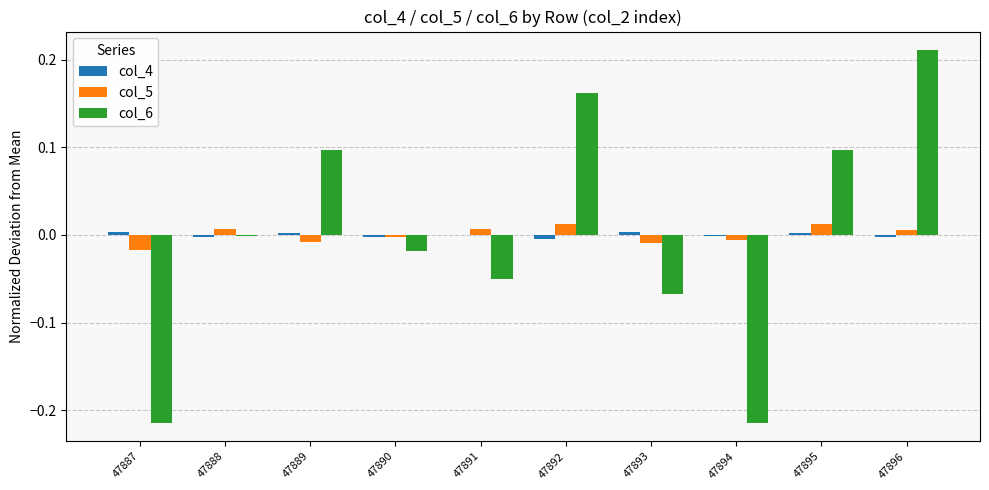

At which category is the sum across all series the highest?

47896